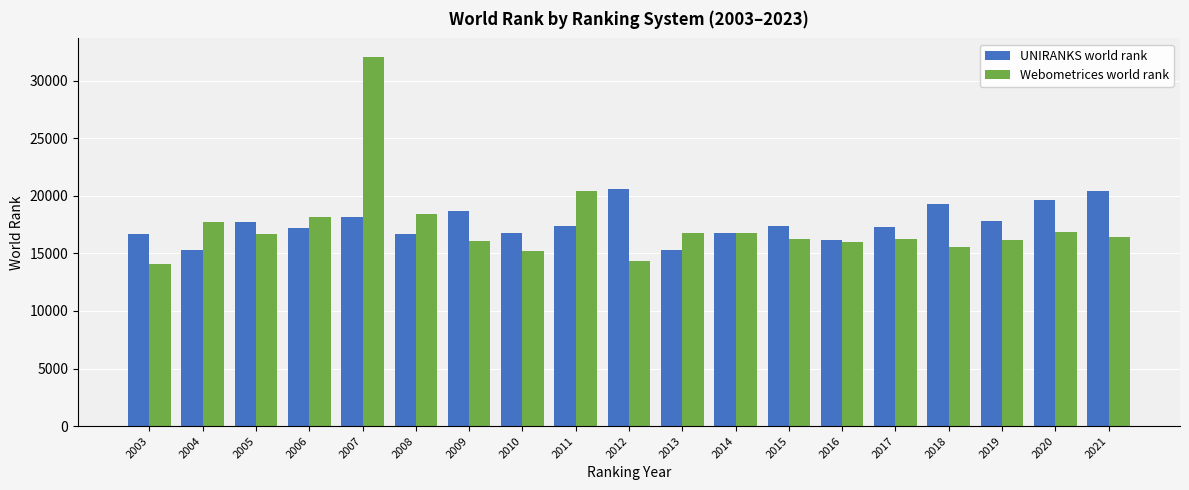

What is the total value across all series at 2009?

34767